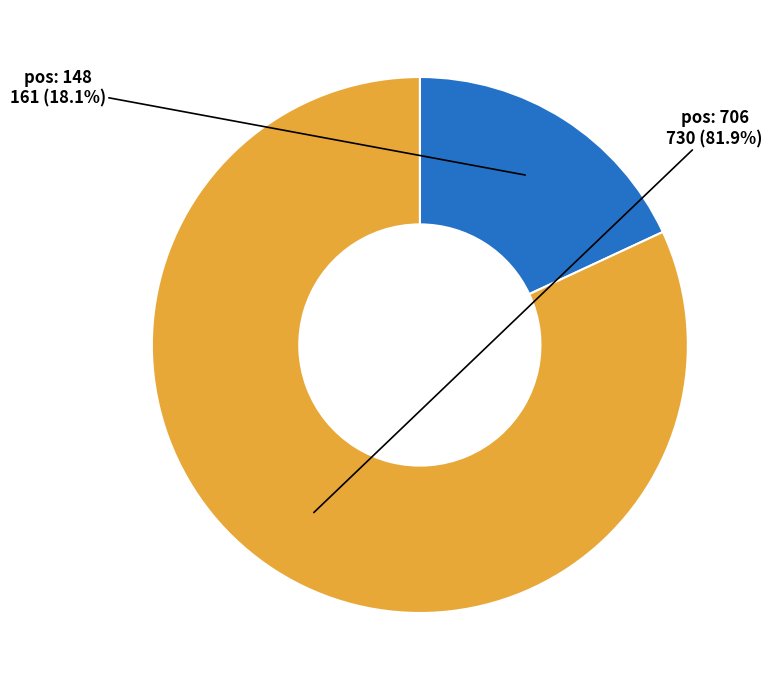

To the nearest percent, what is the difference between the largest and smallest slice percentages?

64%